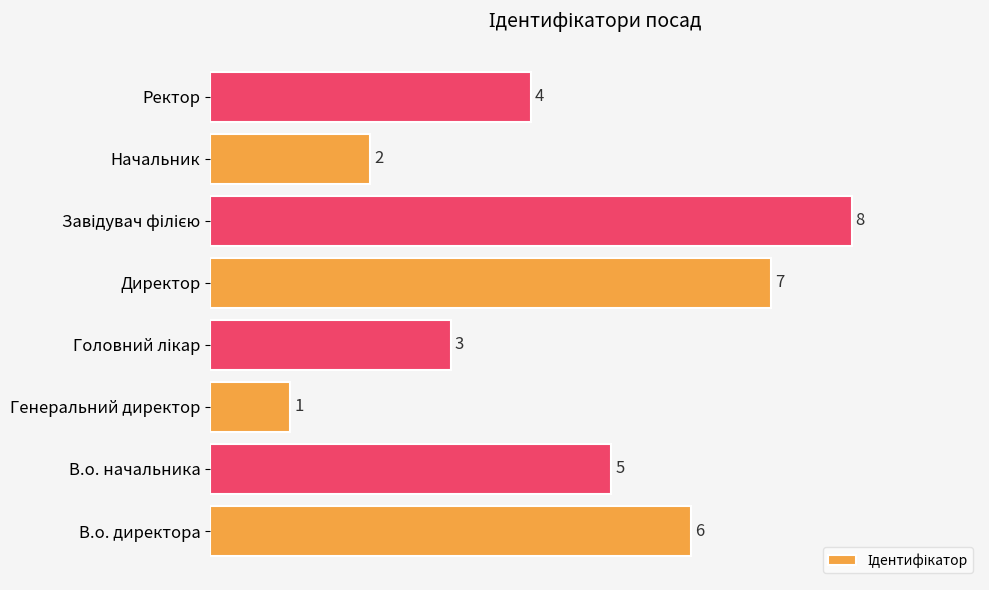

What is the difference between the second highest and second lowest values?

5